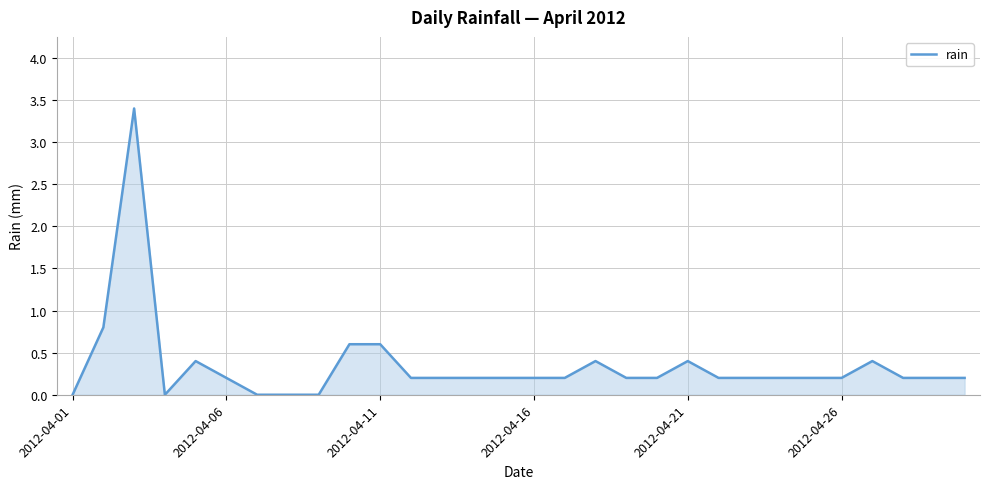

What is the difference between the maximum and minimum values?

3.4